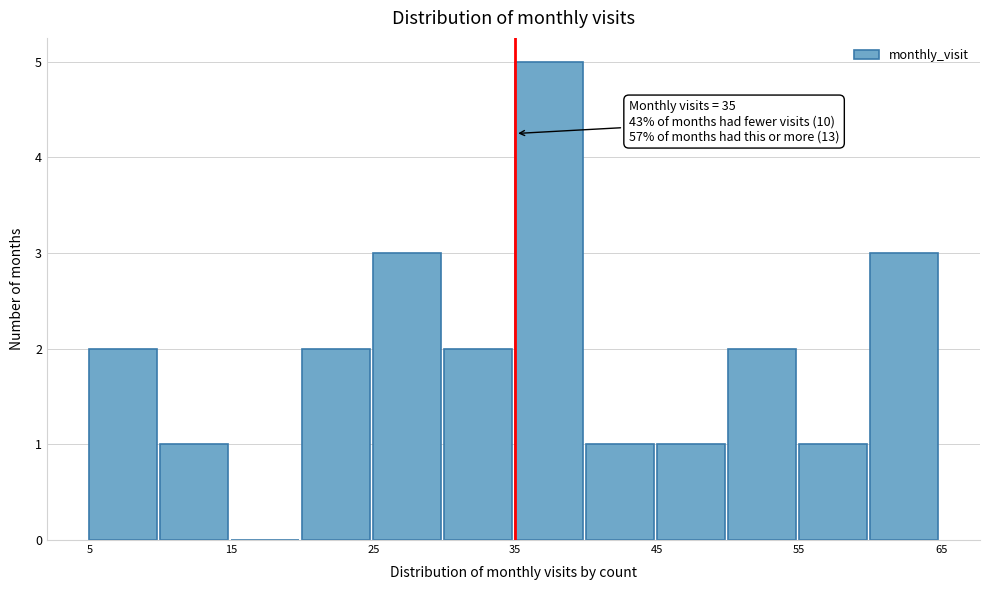

Over which range of the x-axis is the bar tallest?

35 to 40